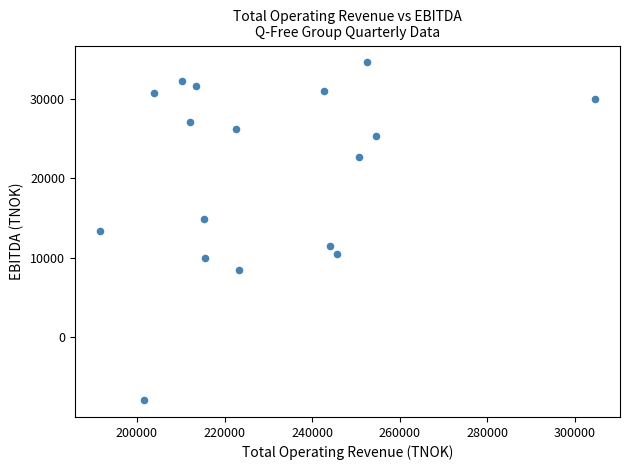

What is the range of Y values (max minus min)?

42411.0